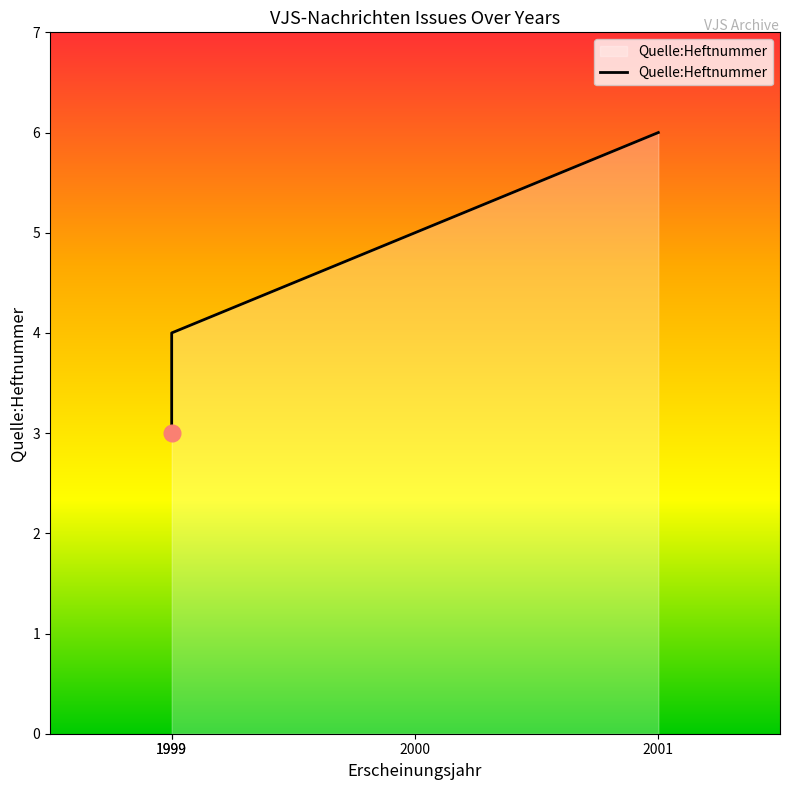

Which has a higher value, 2000 or 1999?

2000